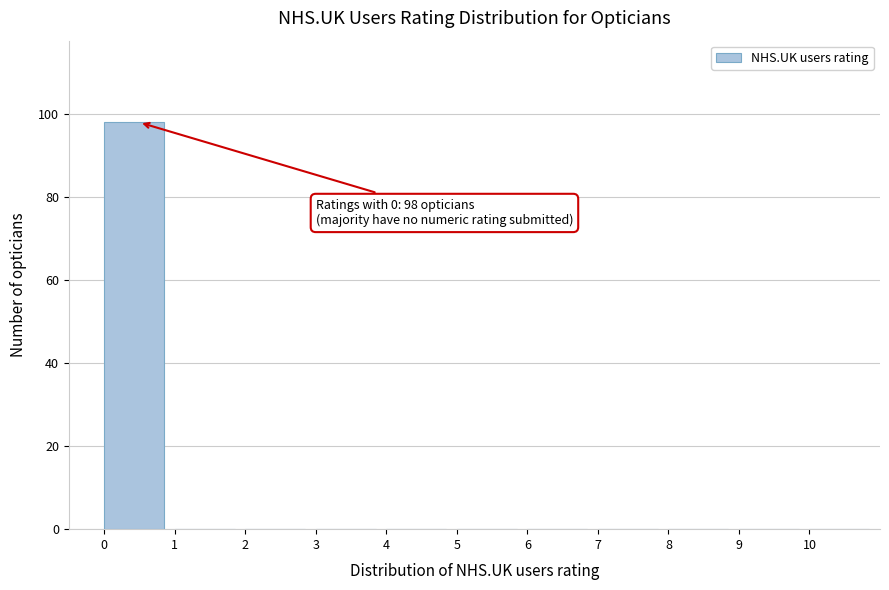

Over which range of the x-axis is the bar tallest?

0 to 1